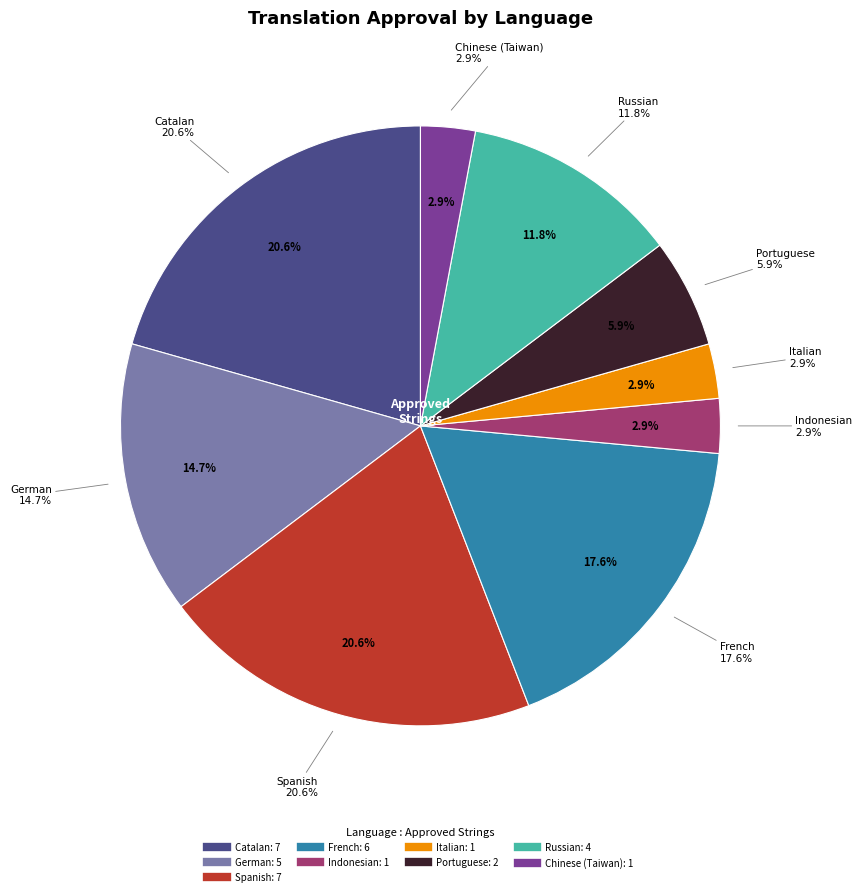

Combined, do Persian and Portuguese account for over 50%?

No